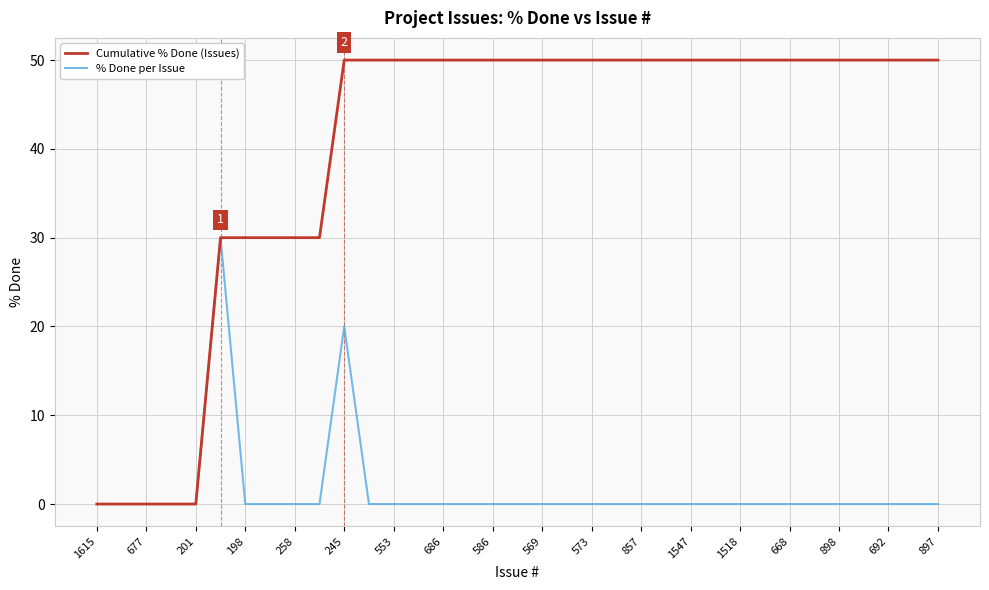

Which series has the largest range (max minus min)?

Cumulative % Done (Issues)